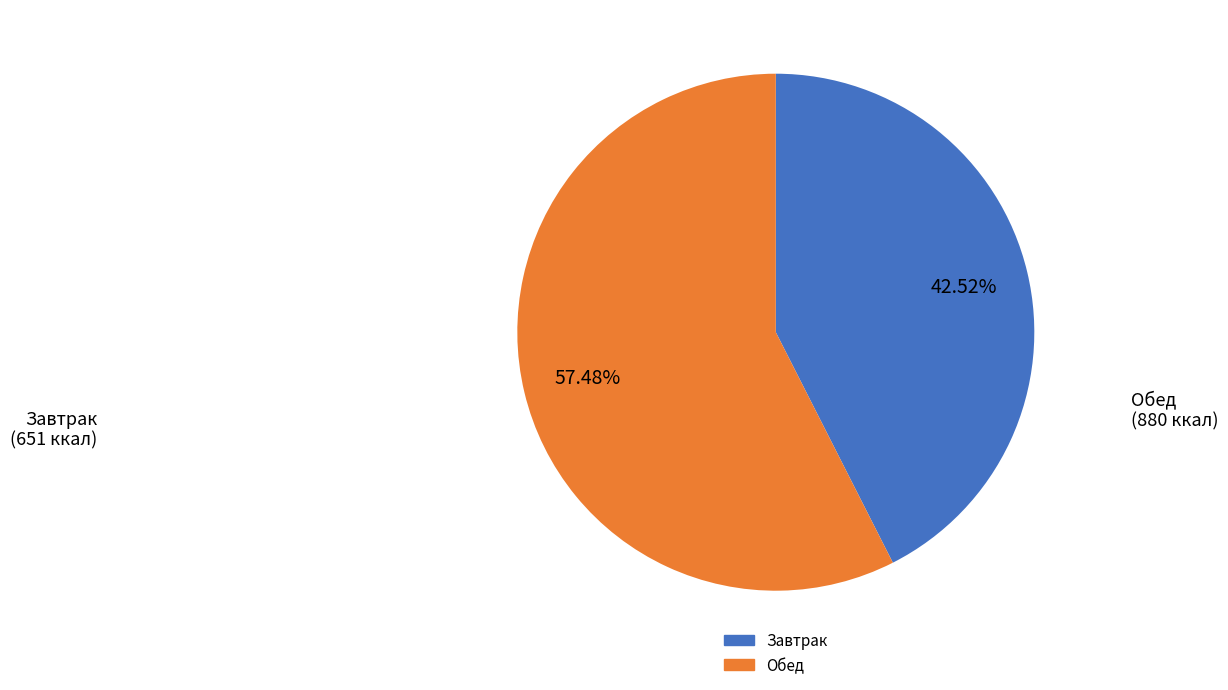

To the nearest percent, what is the average slice percentage?

50%